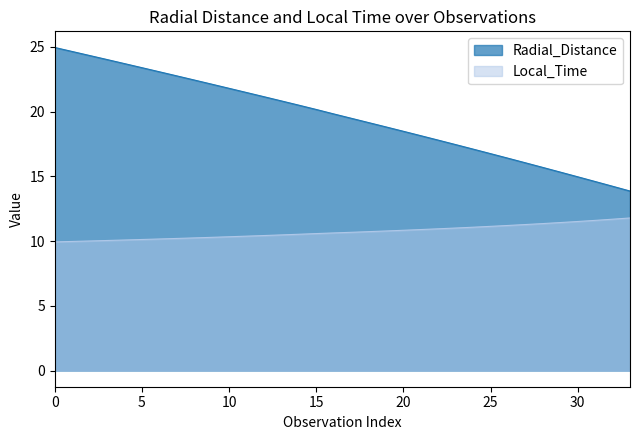

True or false: Local_Time has more than 2 interior local peaks.

False